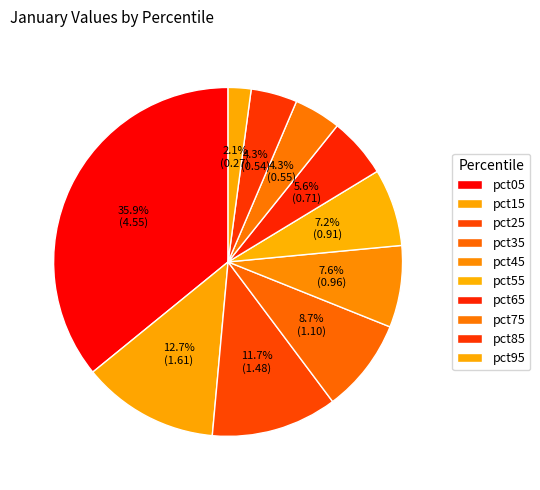

Between pct75 and pct15, which is larger?

pct15